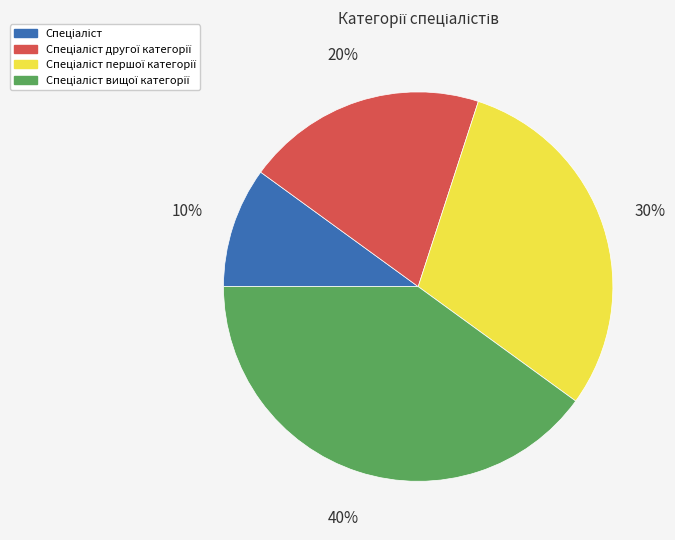

To the nearest percent, what is the average slice percentage?

25%